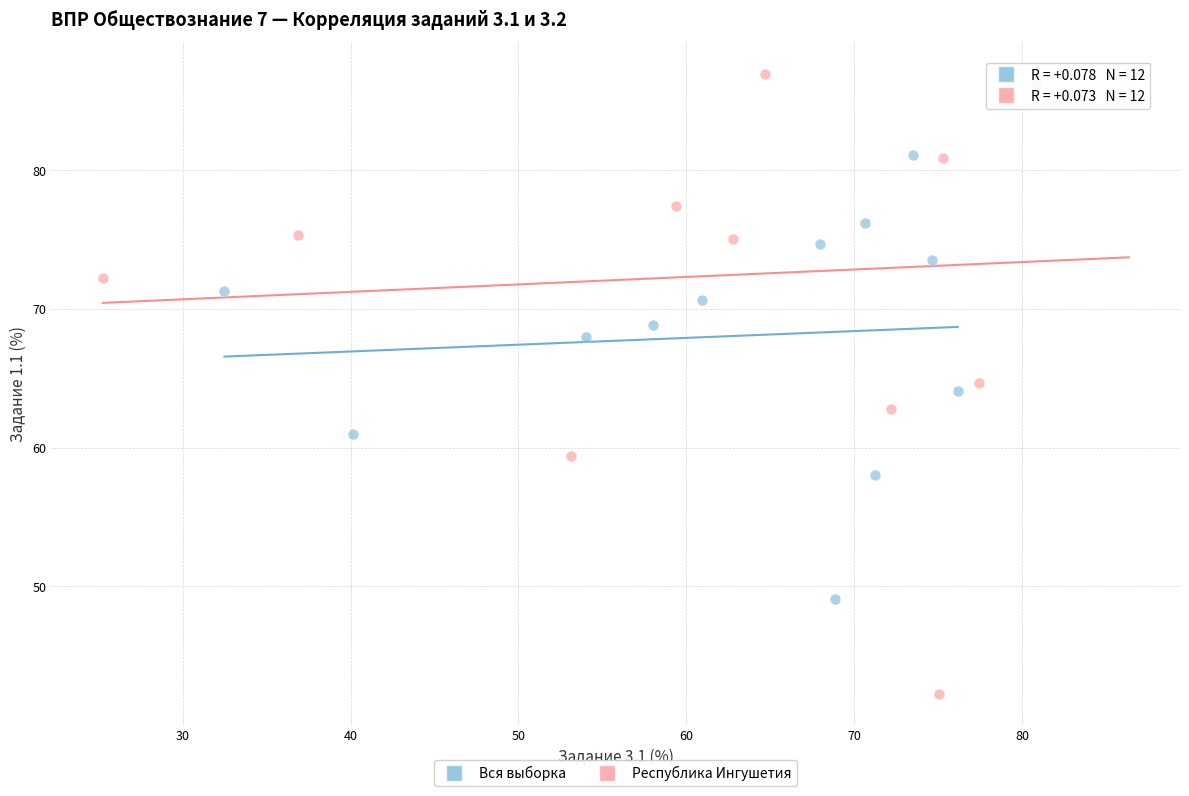

Which series reaches the maximum Y coordinate?

Республика Ингушетия